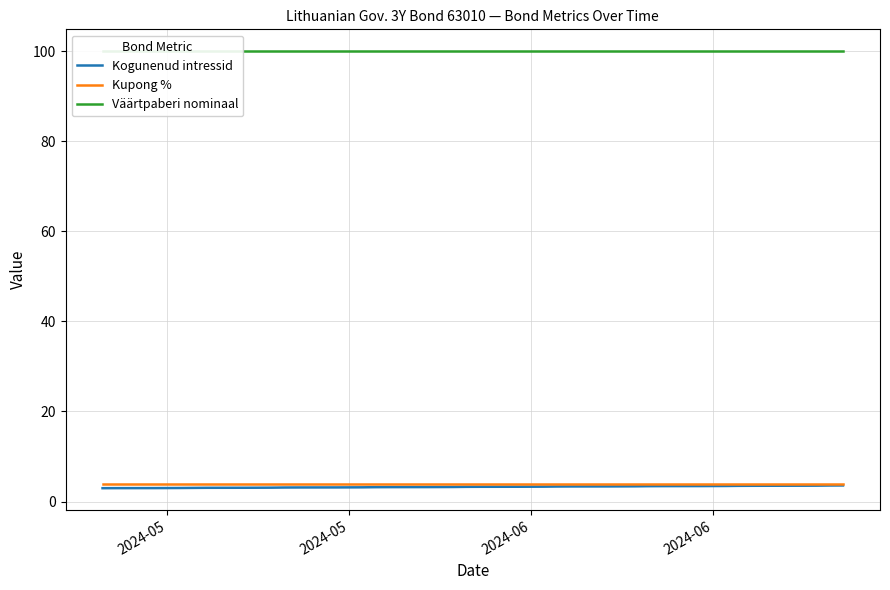

True or false: Väärtpaberi nominaal and Kupong % intersect in this chart.

False